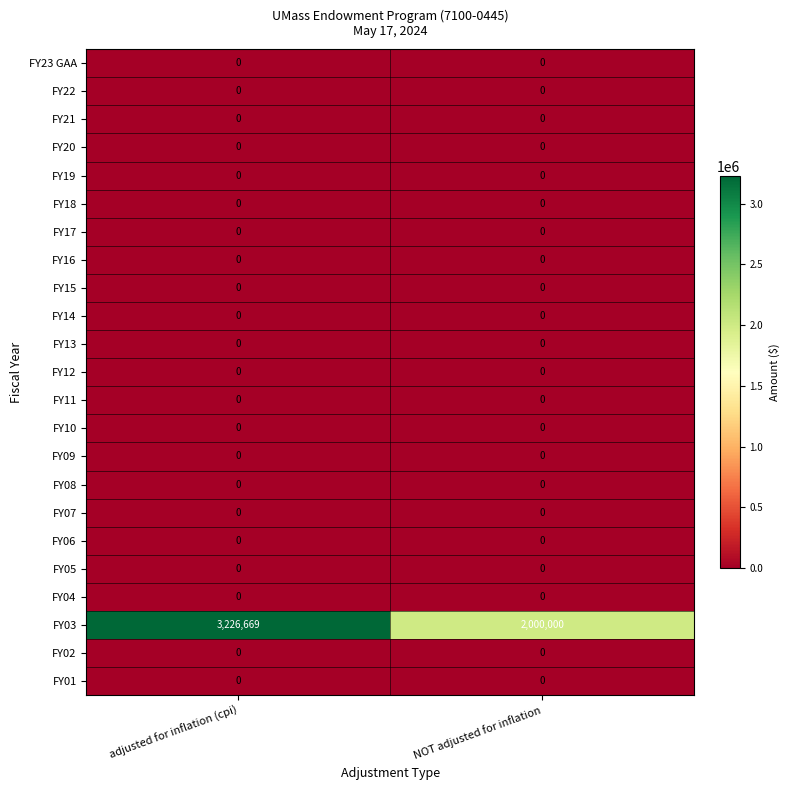

What is the difference between the highest and lowest values at NOT adjusted for inflation?

2000000